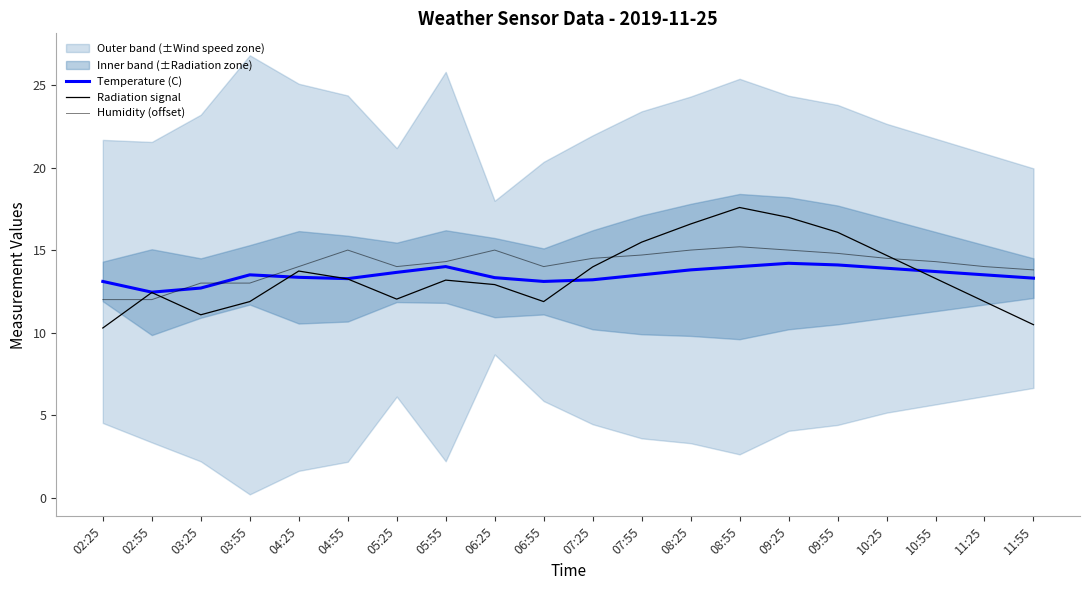

Which series has the largest total across all categories?

Humidity (offset)